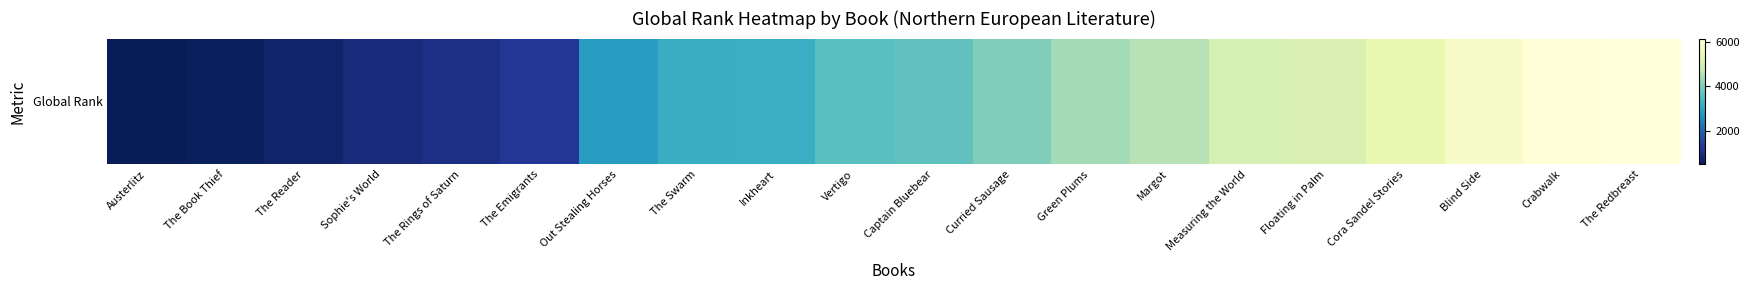

True or false: the data shows 555 at The Book Thief.

True